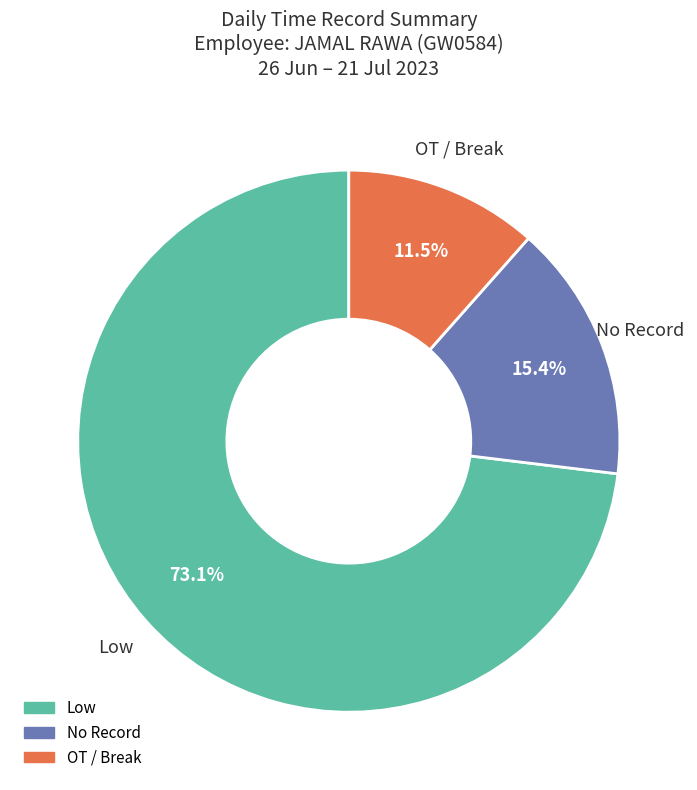

Is there any slice that represents more than half of the pie?

Yes